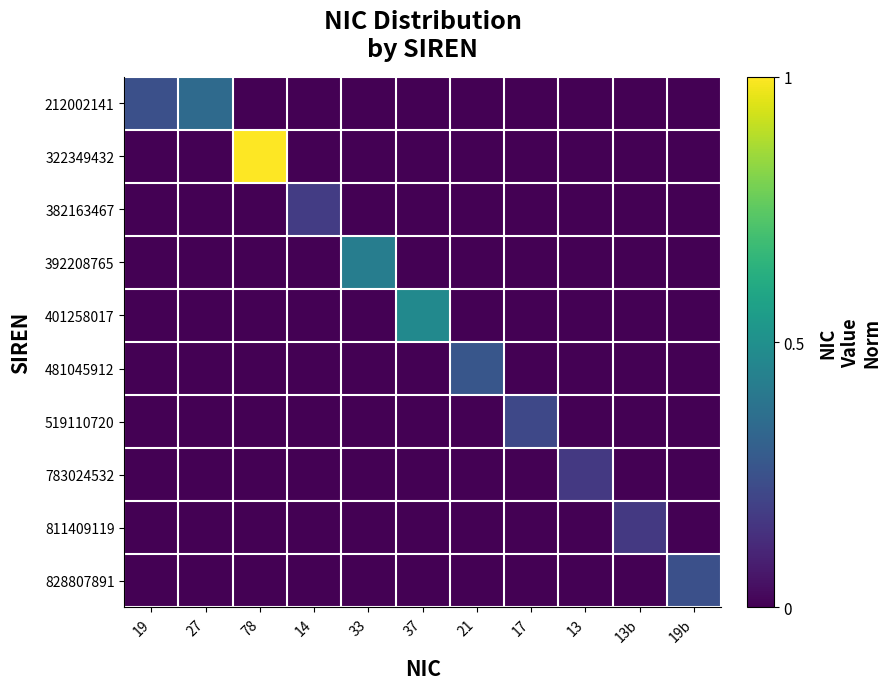

Between 13 and 27, which is larger?

27